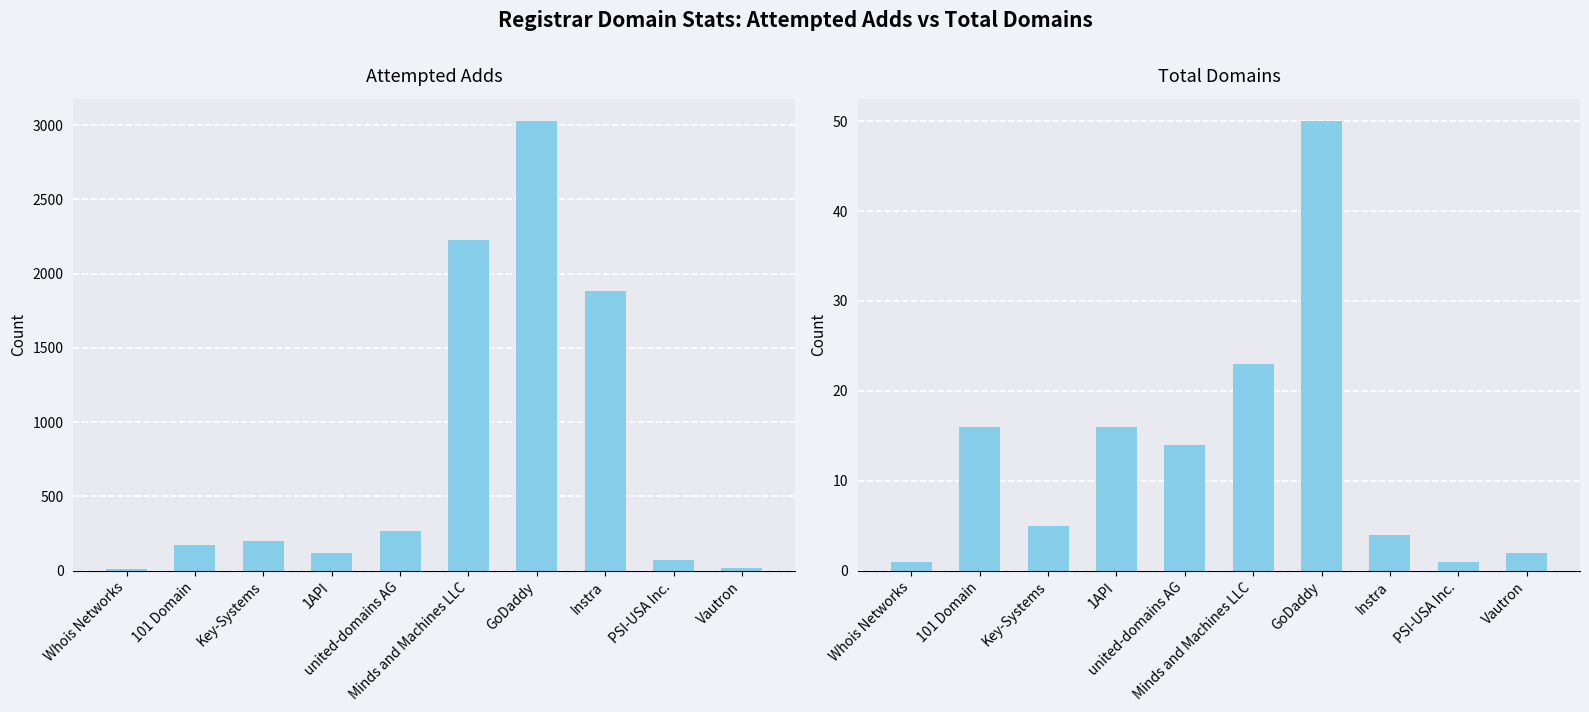

Reading left to right, extract all data points from this chart.

attempted-adds: 11	174	201	117	270	2230	3027	1885	75	21
total-domains: 1	16	5	16	14	23	50	4	1	2